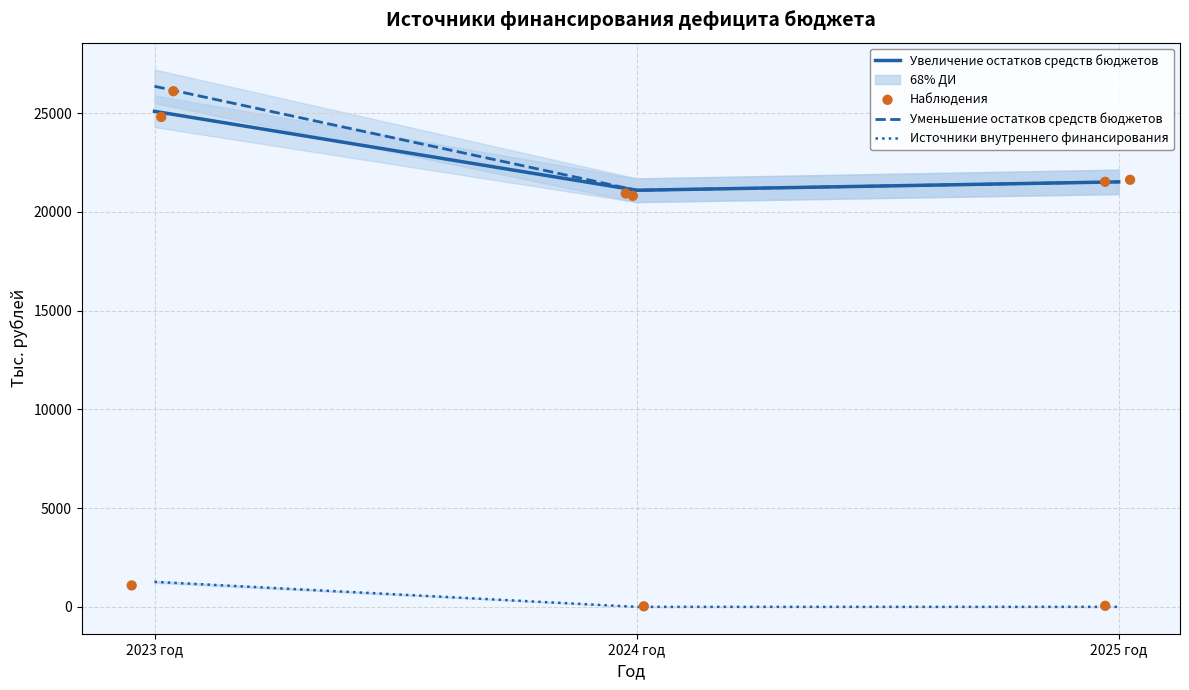

Which series reaches the maximum Y coordinate?

Уменьшение остатков средств бюджетов